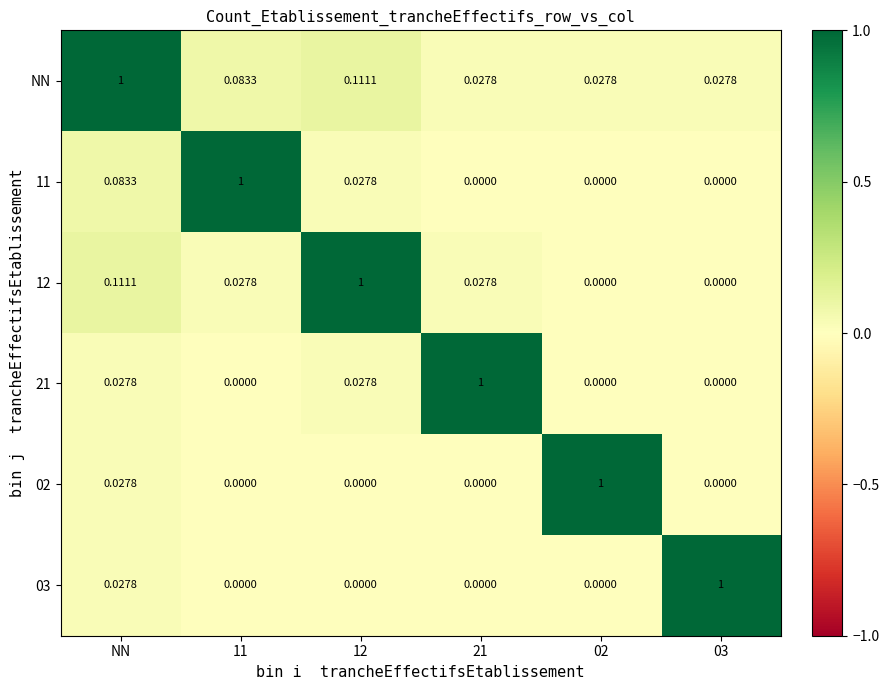

What is the greatest value displayed?

1.0